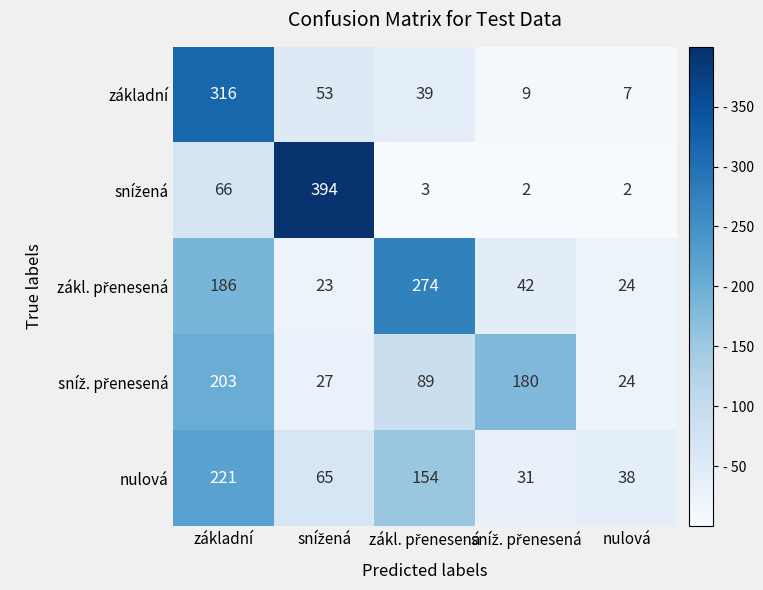

What is the highest value of the základní series?

316